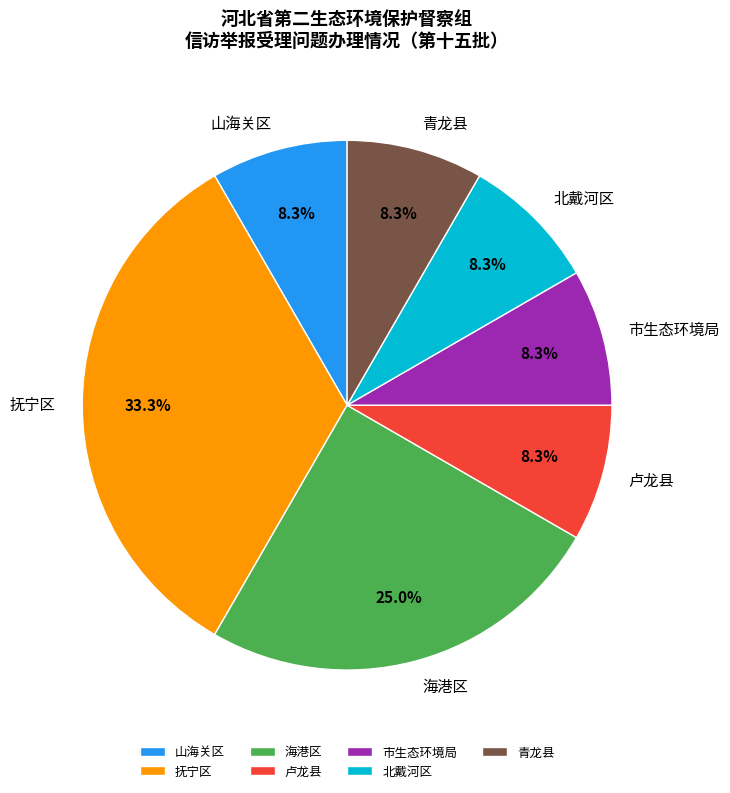

What is the largest slice in the pie chart?

抚宁区